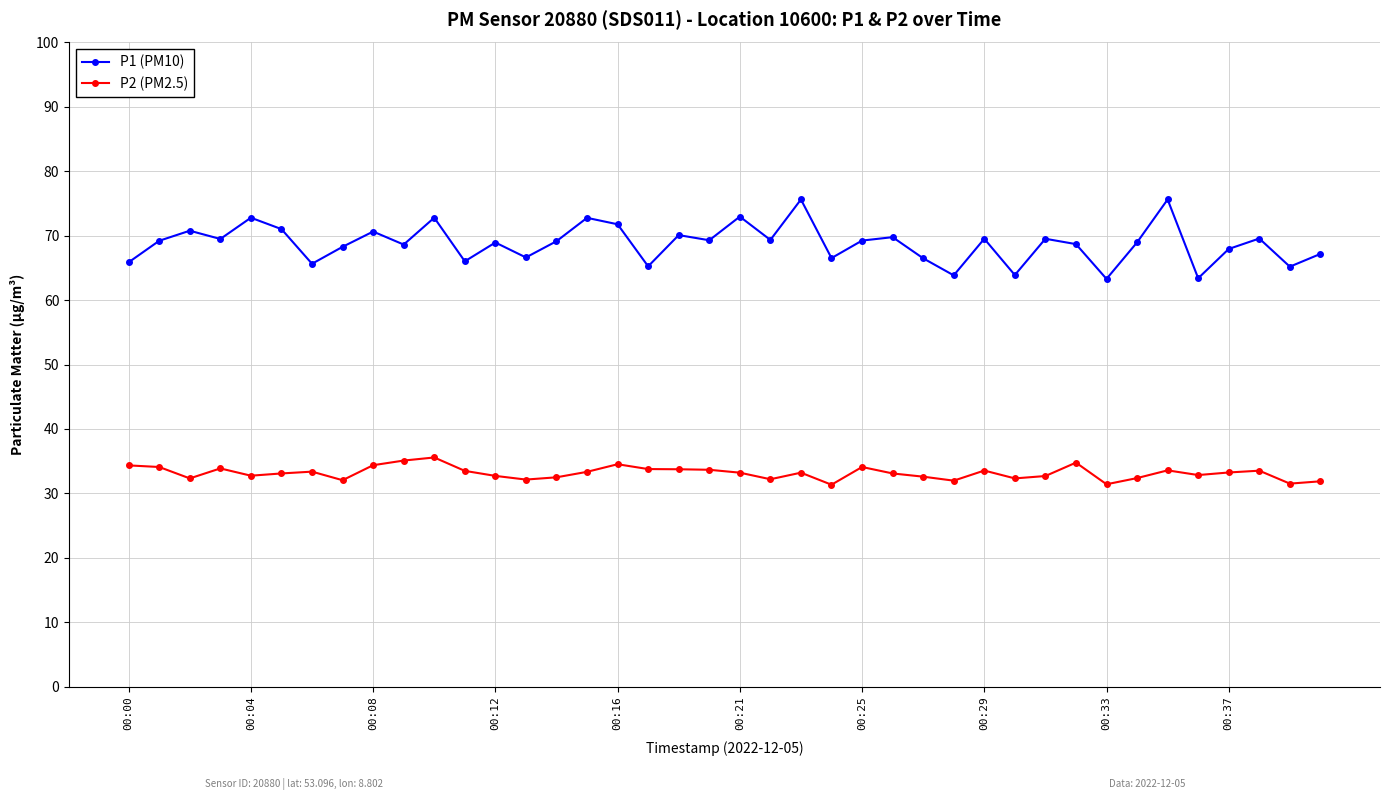

What is the value of the P1 (PM10) point at the 38th from the left?

69.6